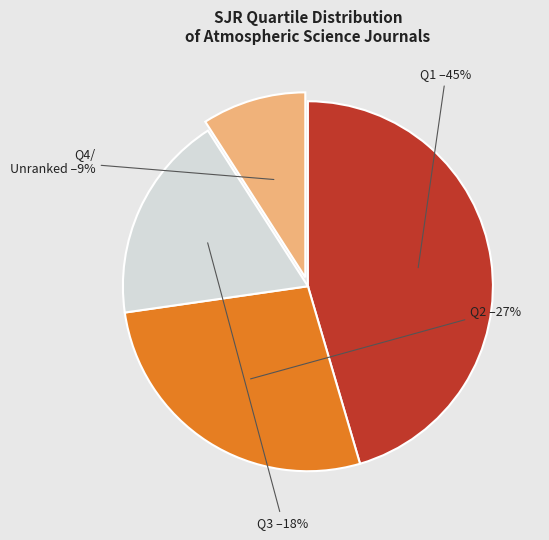

Which slice is the largest?

Q1